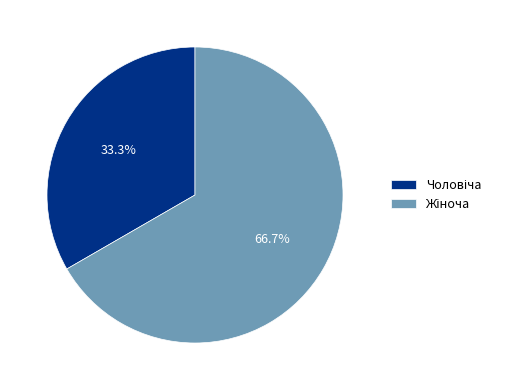

Is there any slice that represents more than half of the pie?

Yes